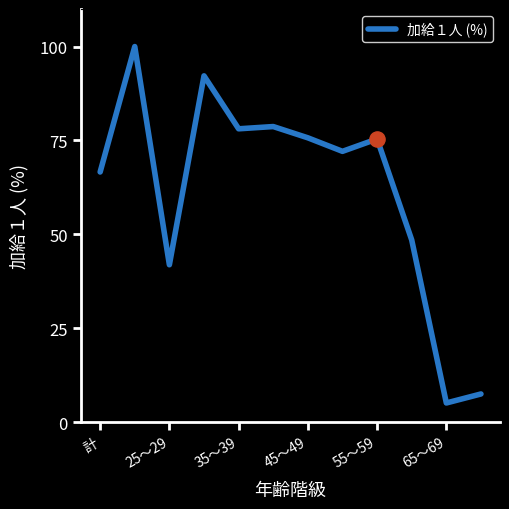

What is the difference between the maximum and minimum values?

94.9